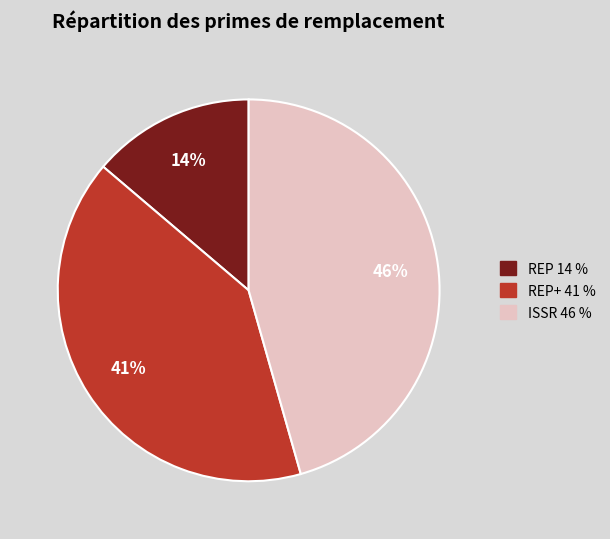

To the nearest percent, what is the average slice percentage?

33%